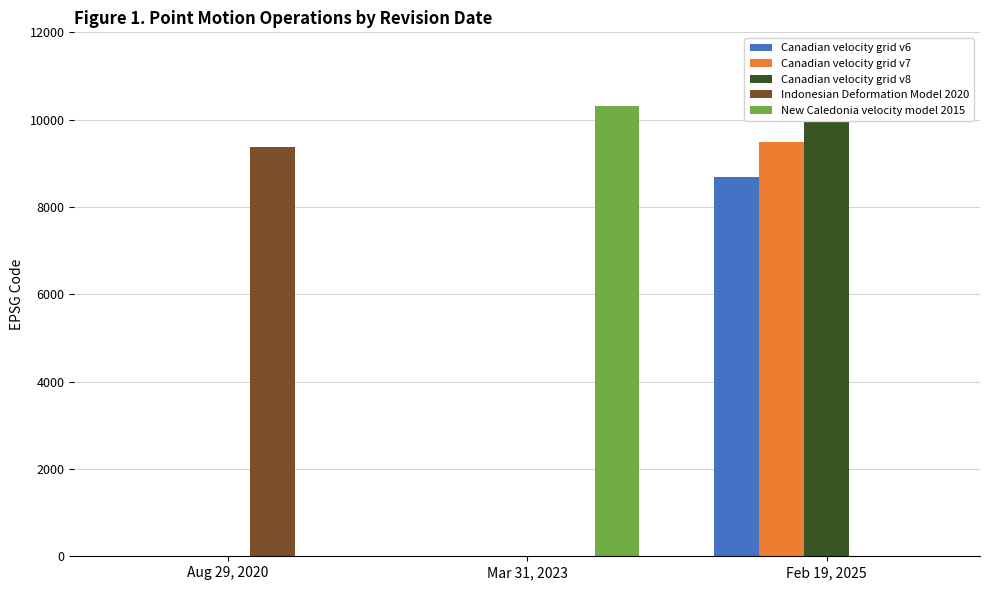

At which category is the sum across all series the highest?

Feb 19, 2025